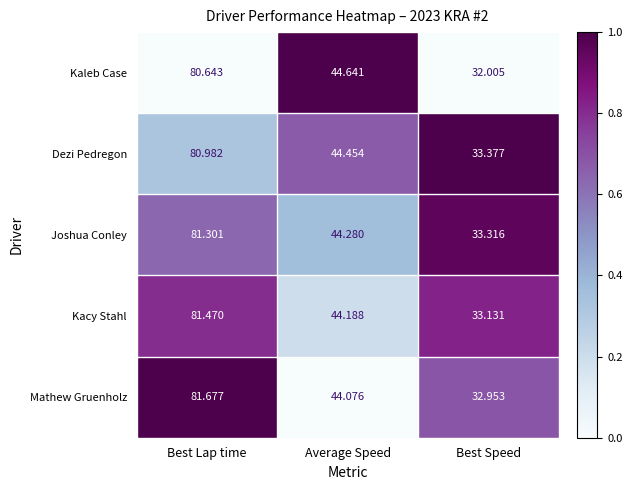

Is the value of Kacy Stahl at Best Speed greater than the value of Kaleb Case at Best Lap time?

No